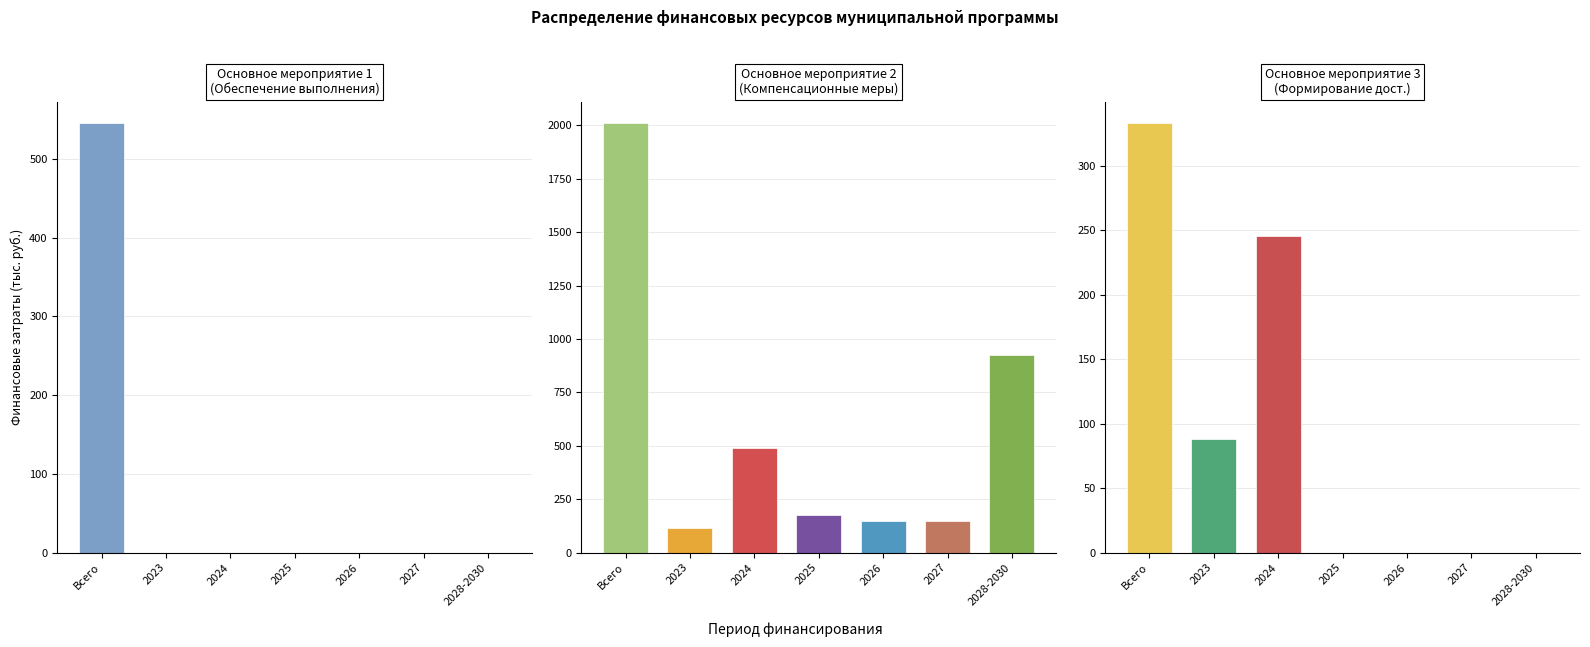

Rank the series by their maximum value, from lowest to highest.

Мероприятие 3 (332.88), Мероприятие 1 (545.6), Мероприятие 2 (2010.75)